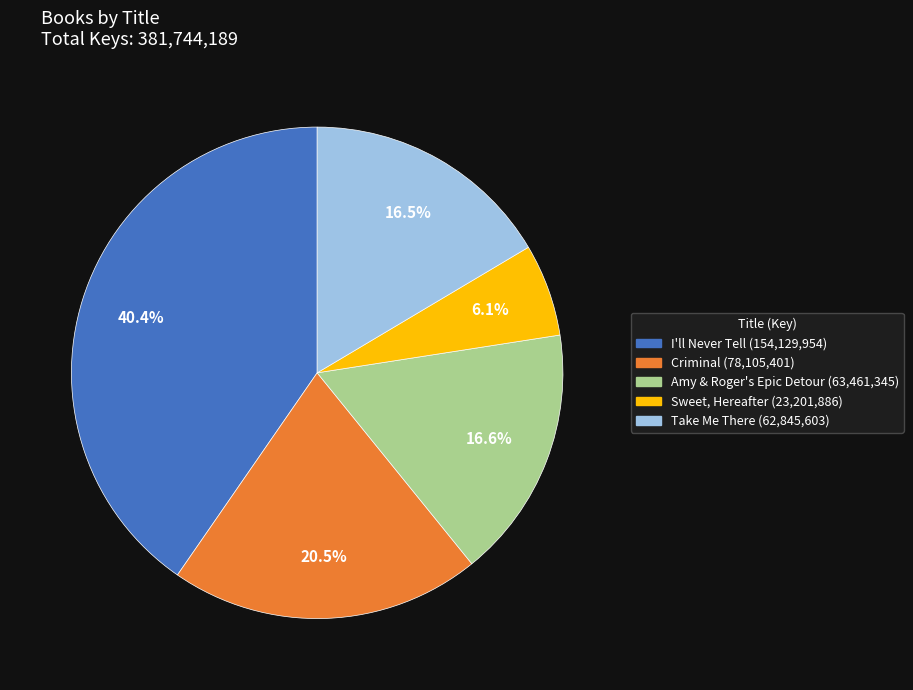

Does Take Me There represent more than half of the total?

No